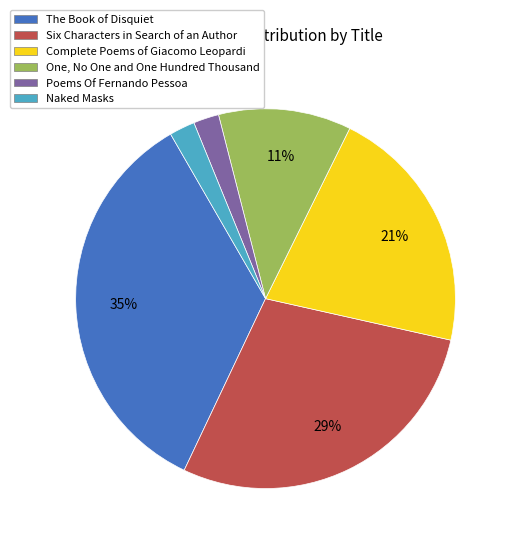

How many slices are in this pie chart?

6